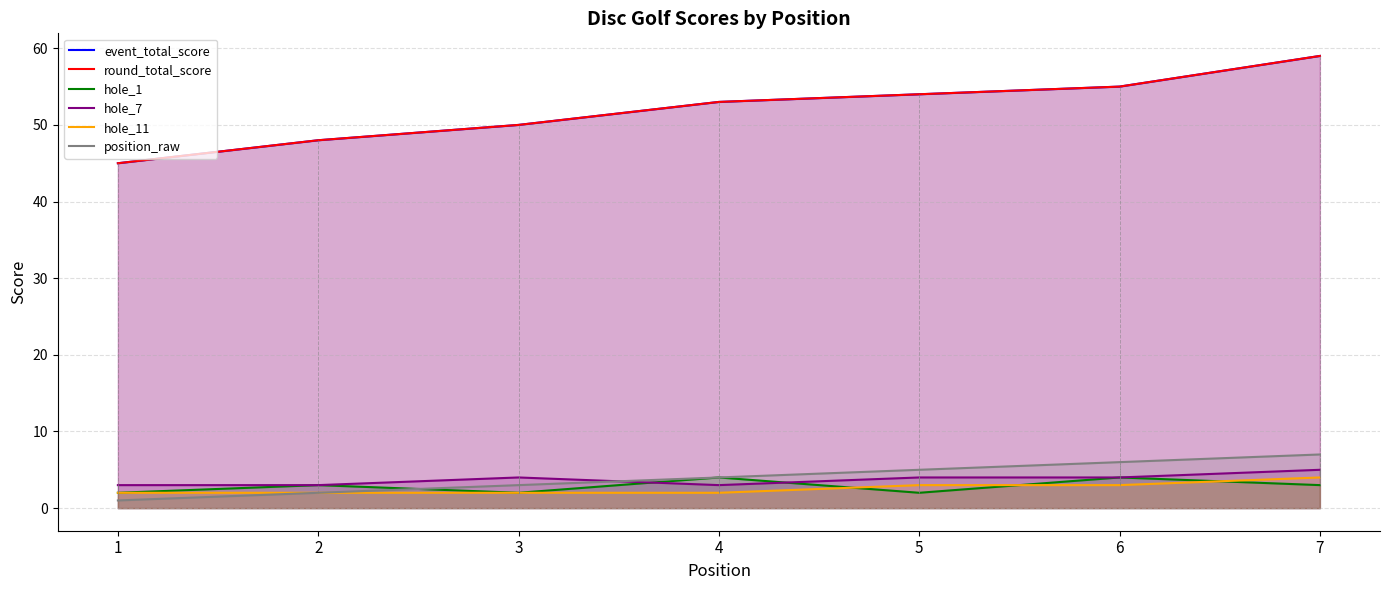

At which label does hole_1 first exceed 3?

4